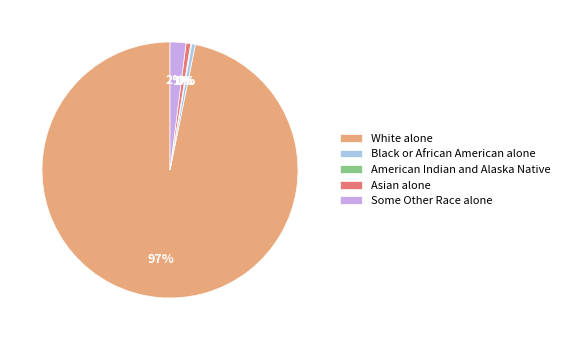

To the nearest percent, what is the combined percentage of Asian alone and Black or African American alone?

1%